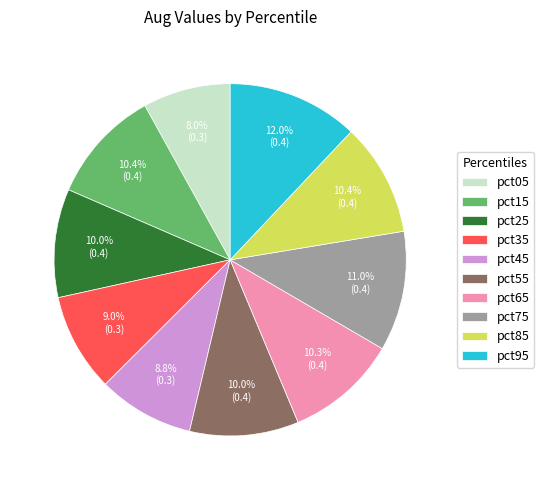

To the nearest percent, what portion does pct85 represent?

10%